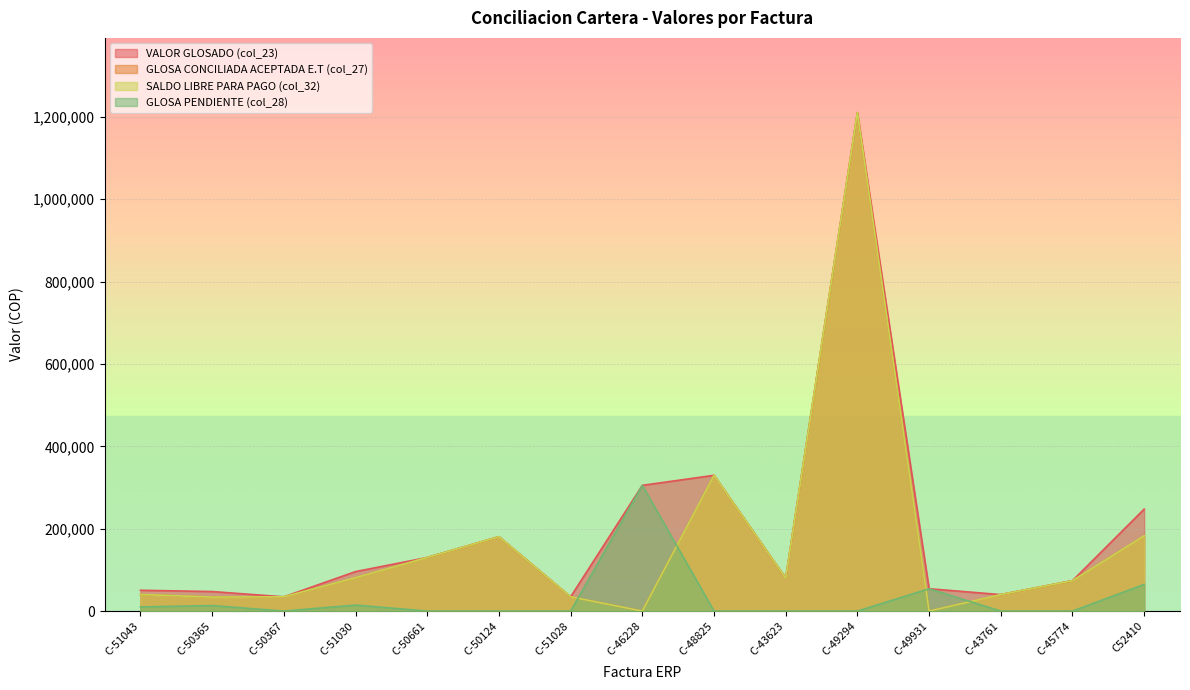

What is the difference between the maximum and second lowest values in the SALDO LIBRE PARA PAGO (col_32) series?

1210320